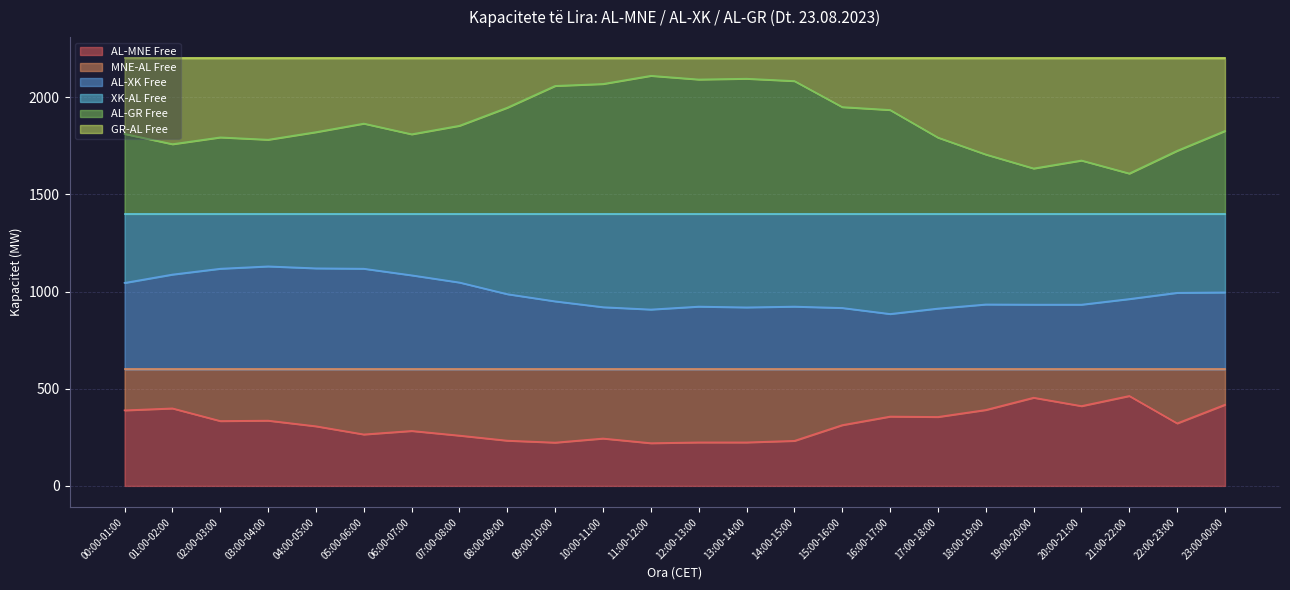

Count the number of categories in the chart.

24